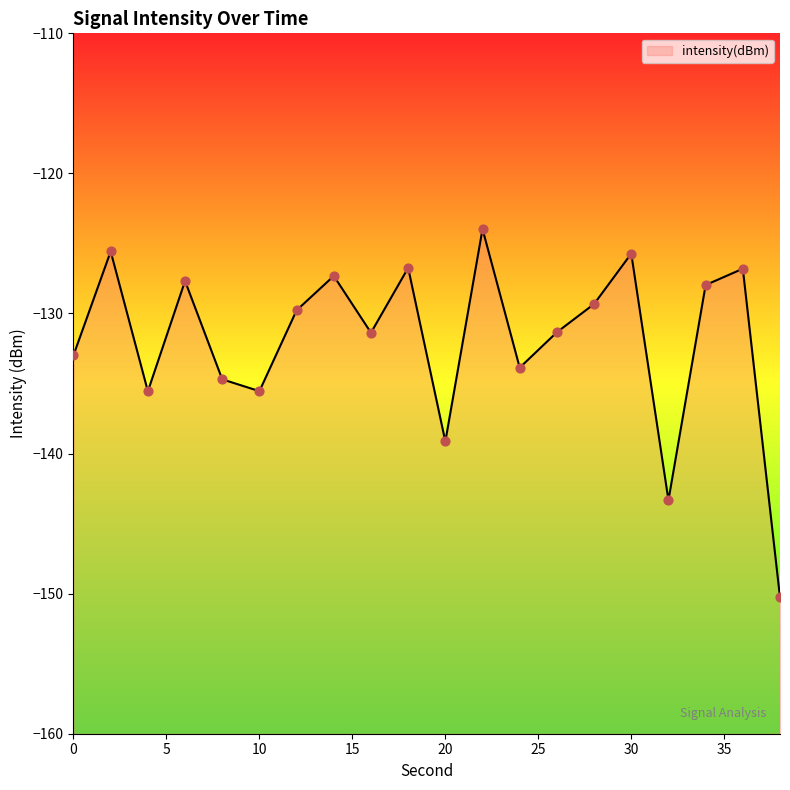

Between 22 and 0, which is larger?

22